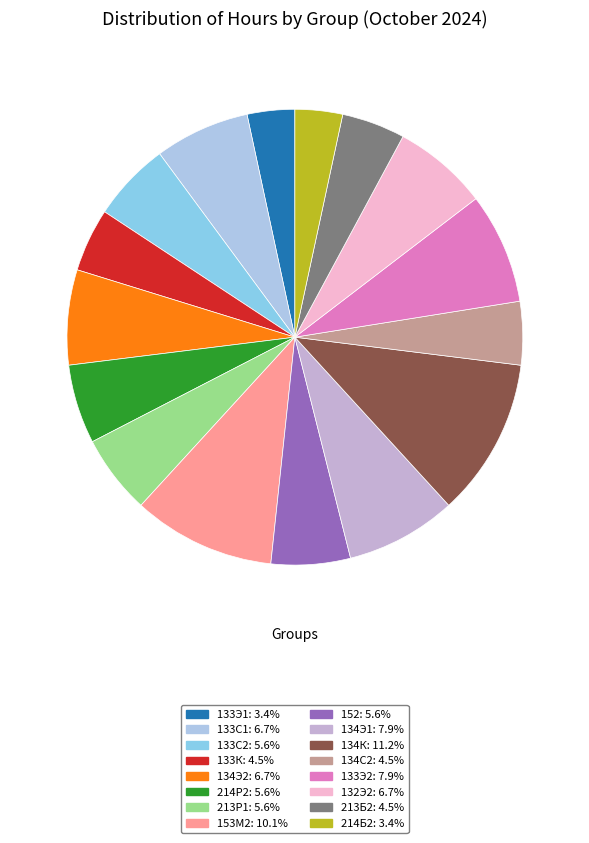

How many slices are in this pie chart?

16